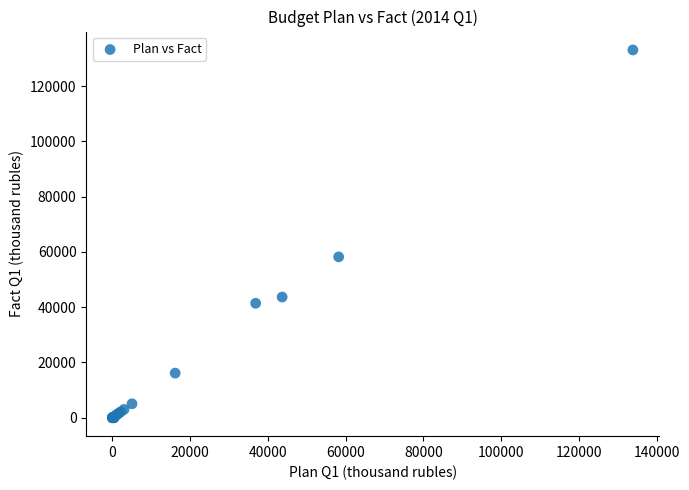

What Y value in the scatter plot is closest to 66522?

58204.3